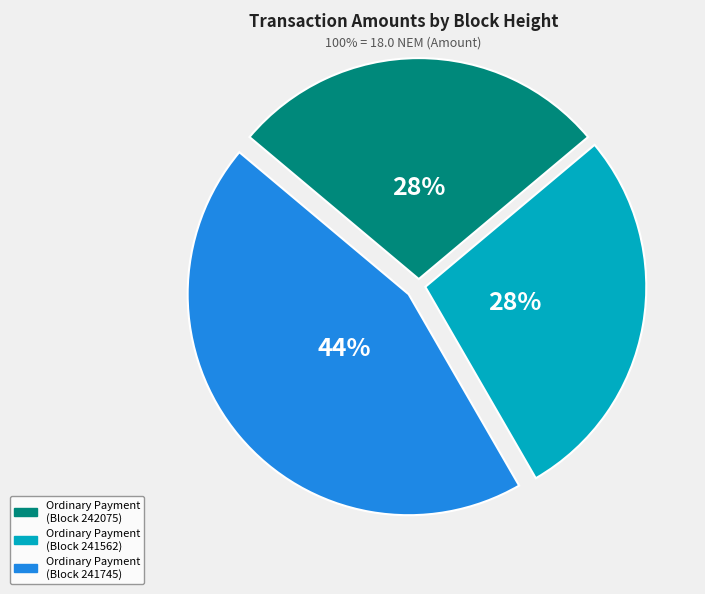

Does any single category account for the majority?

No